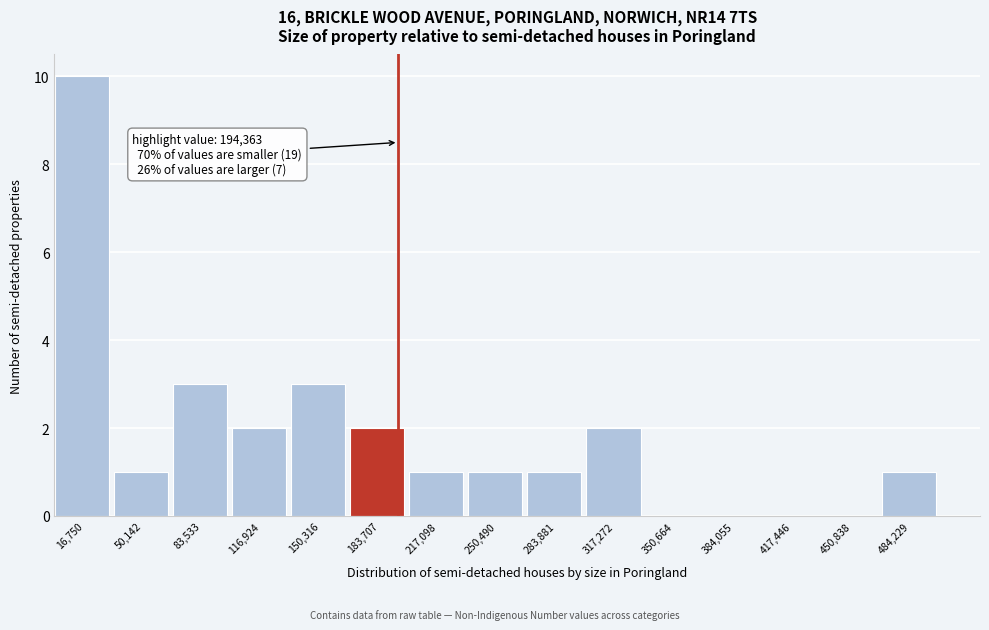

Over which range of the x-axis is the bar tallest?

0 to 35000